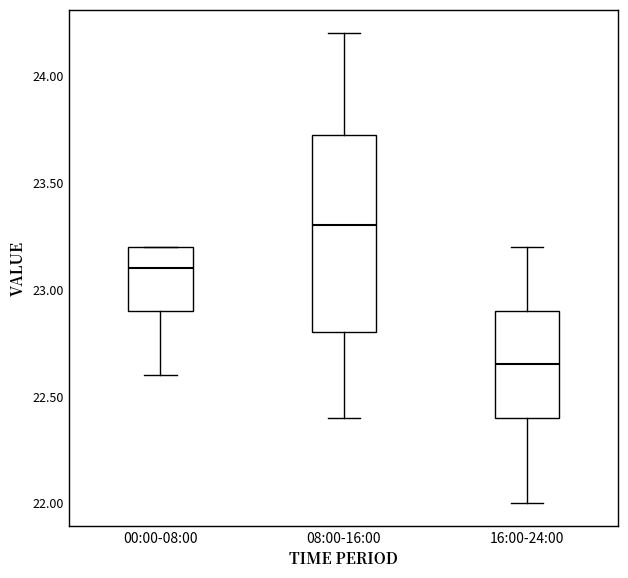

Where does the upper whisker of the box for 16:00-24:00 end on the y-axis? The values are not printed on the chart, so give them approximately, as read against the axis.

23.20